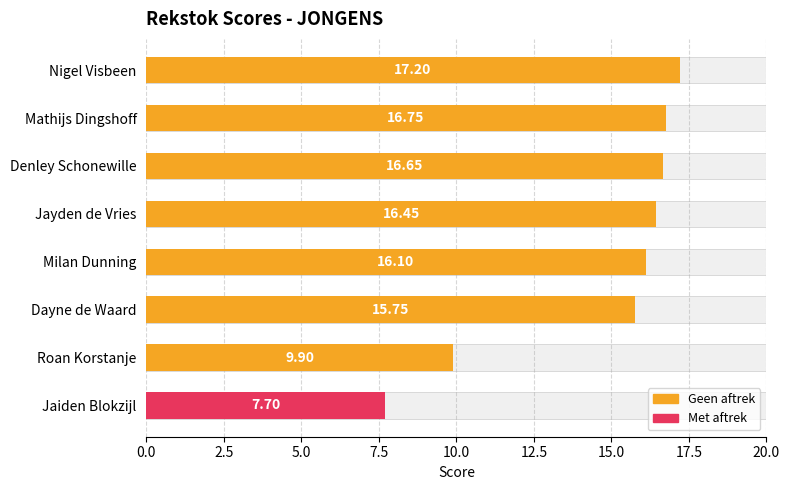

How many bars are there in total?

8